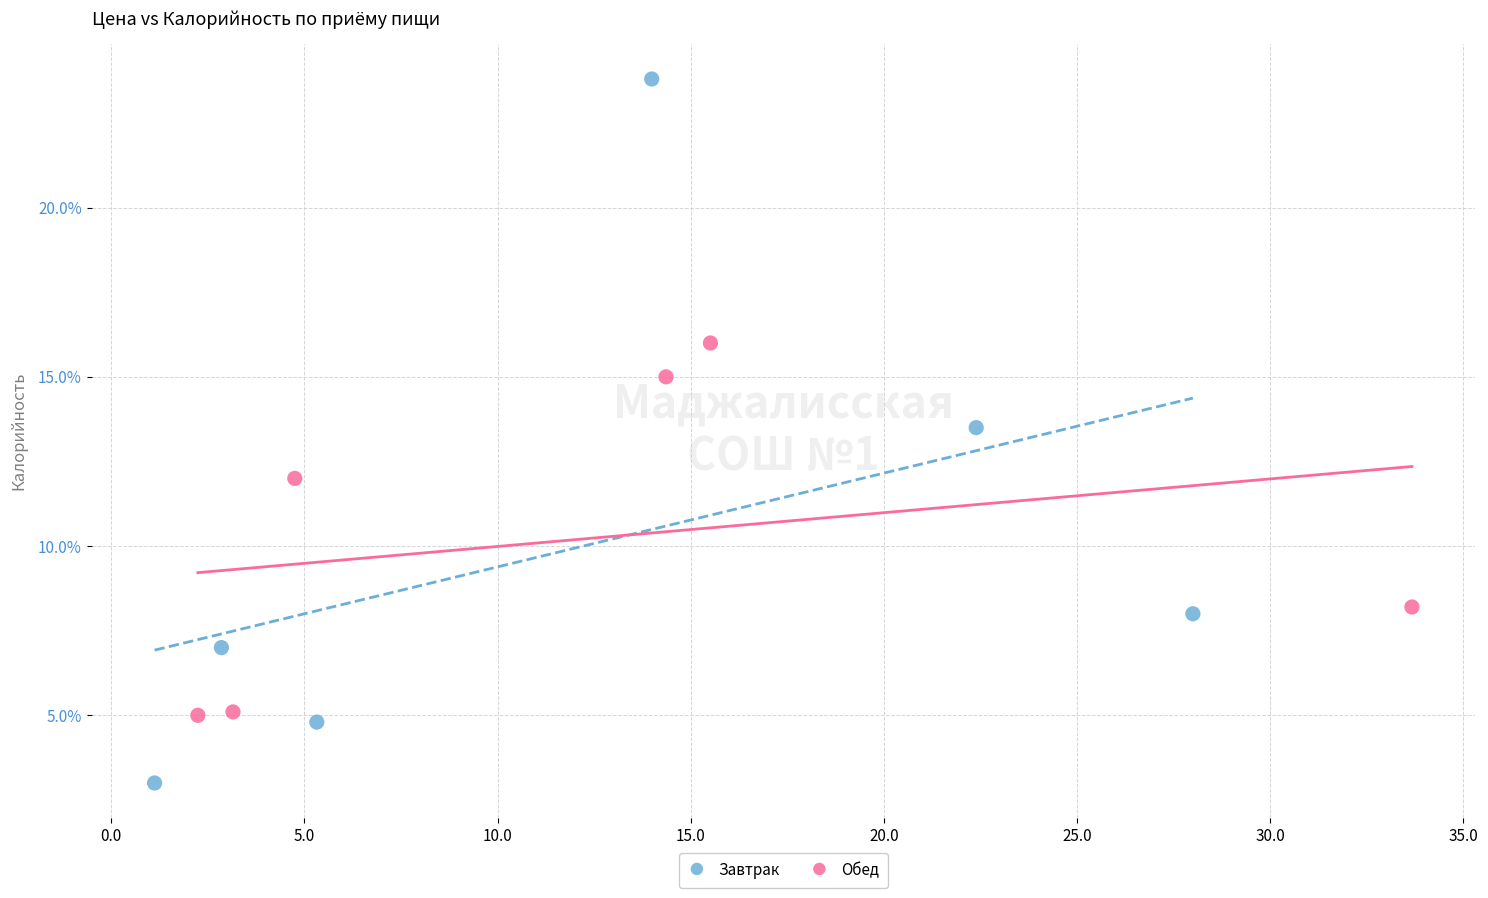

What are all the series names shown in the legend?

Завтрак, Обед